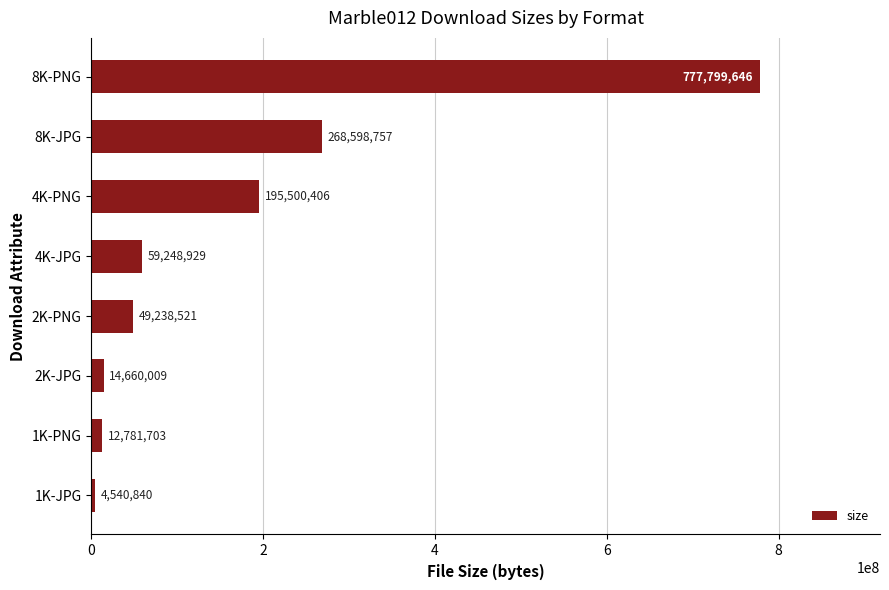

What is the sum of all values?

1382368811